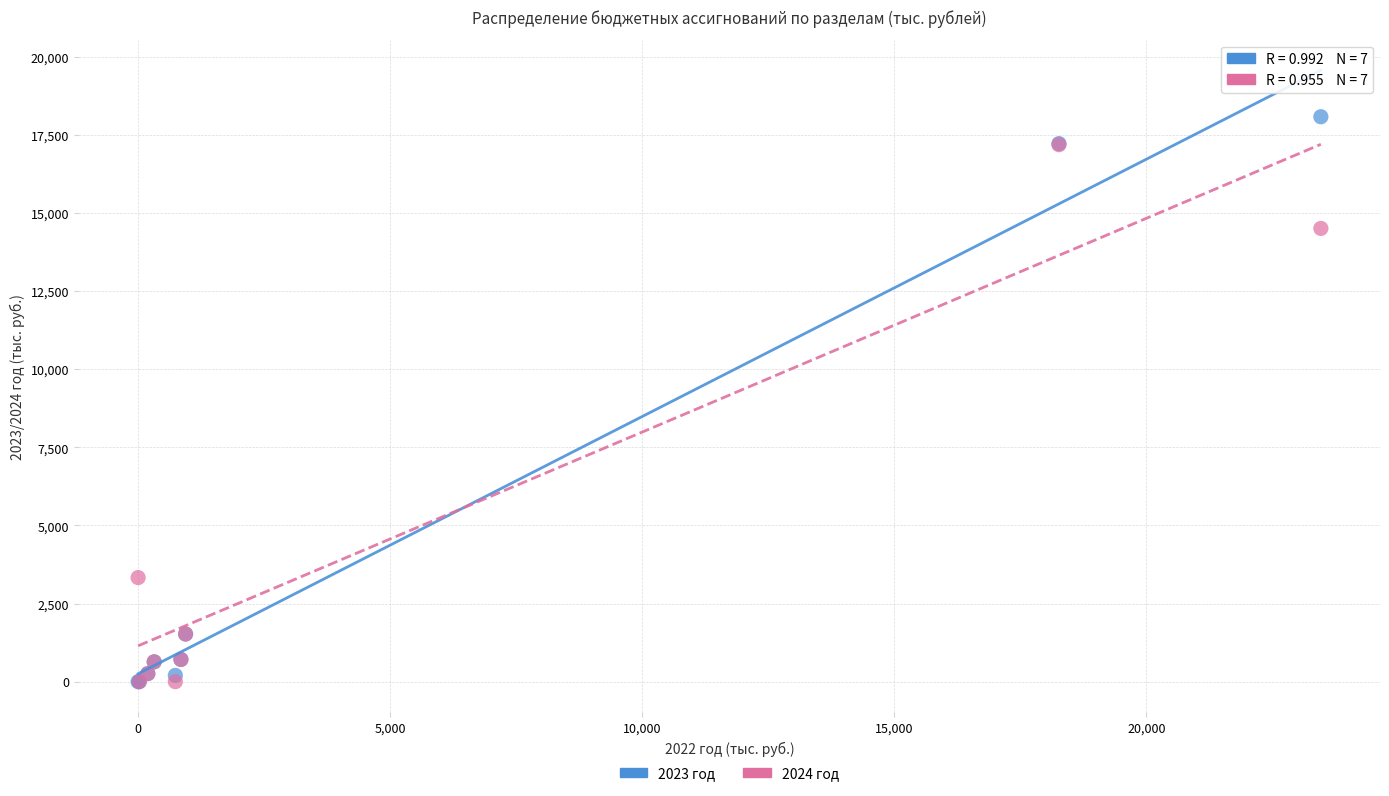

Across all series, what Y value is closest to 9043?

14511.8